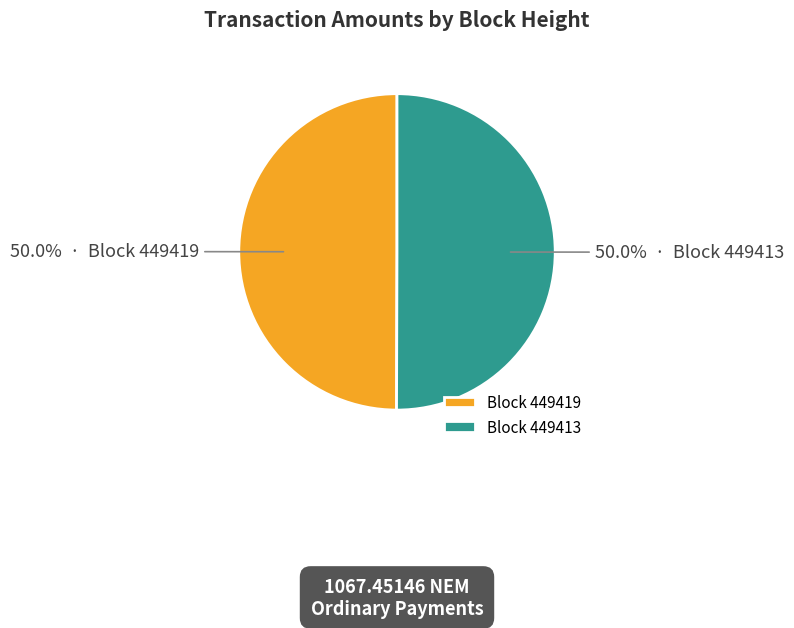

What percentage is NOT represented by Block 449413?

50.0%